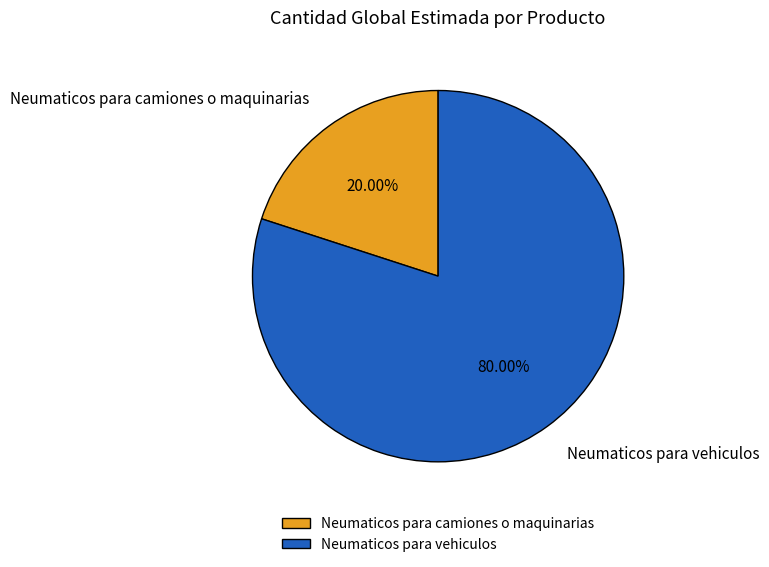

To the nearest percent, what is the average slice percentage?

50%